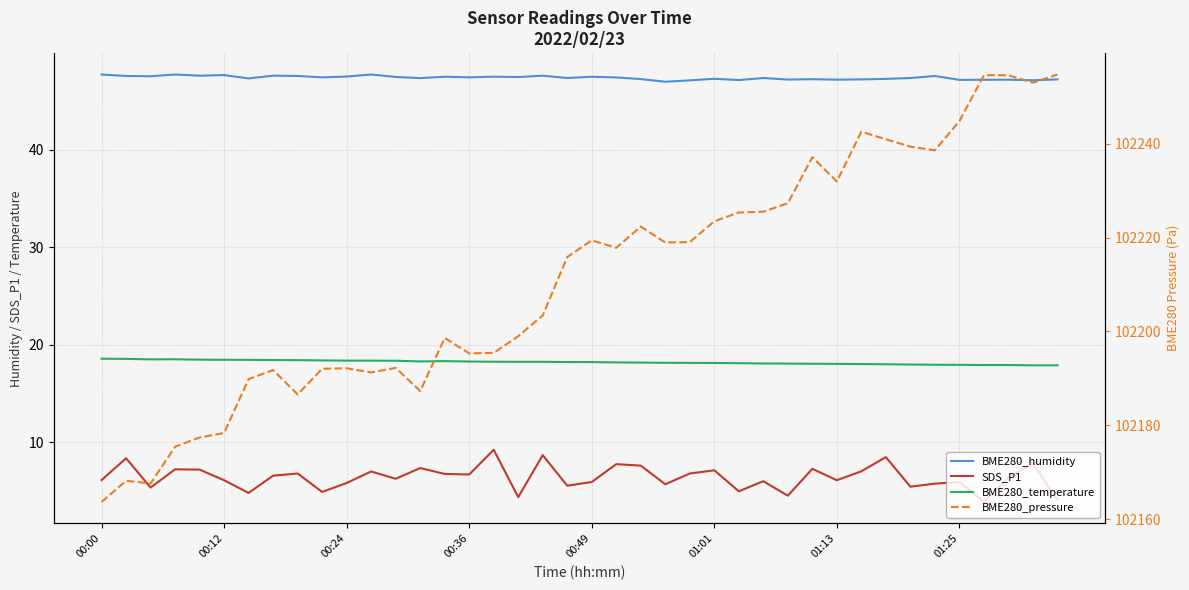

How many lines are shown in the chart?

4